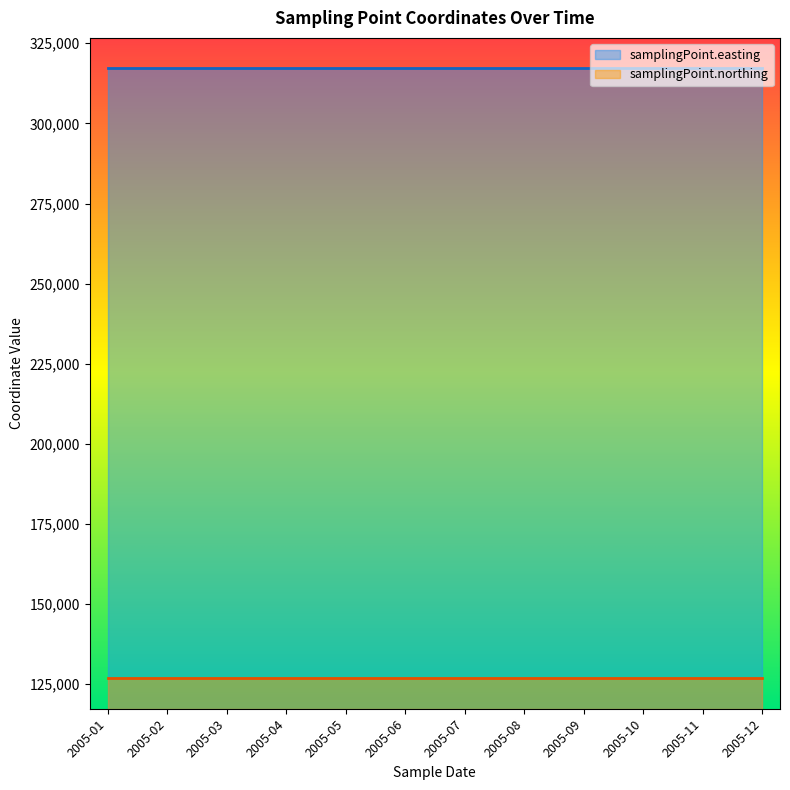

At how many categories does at least one series exceed 276918?

12